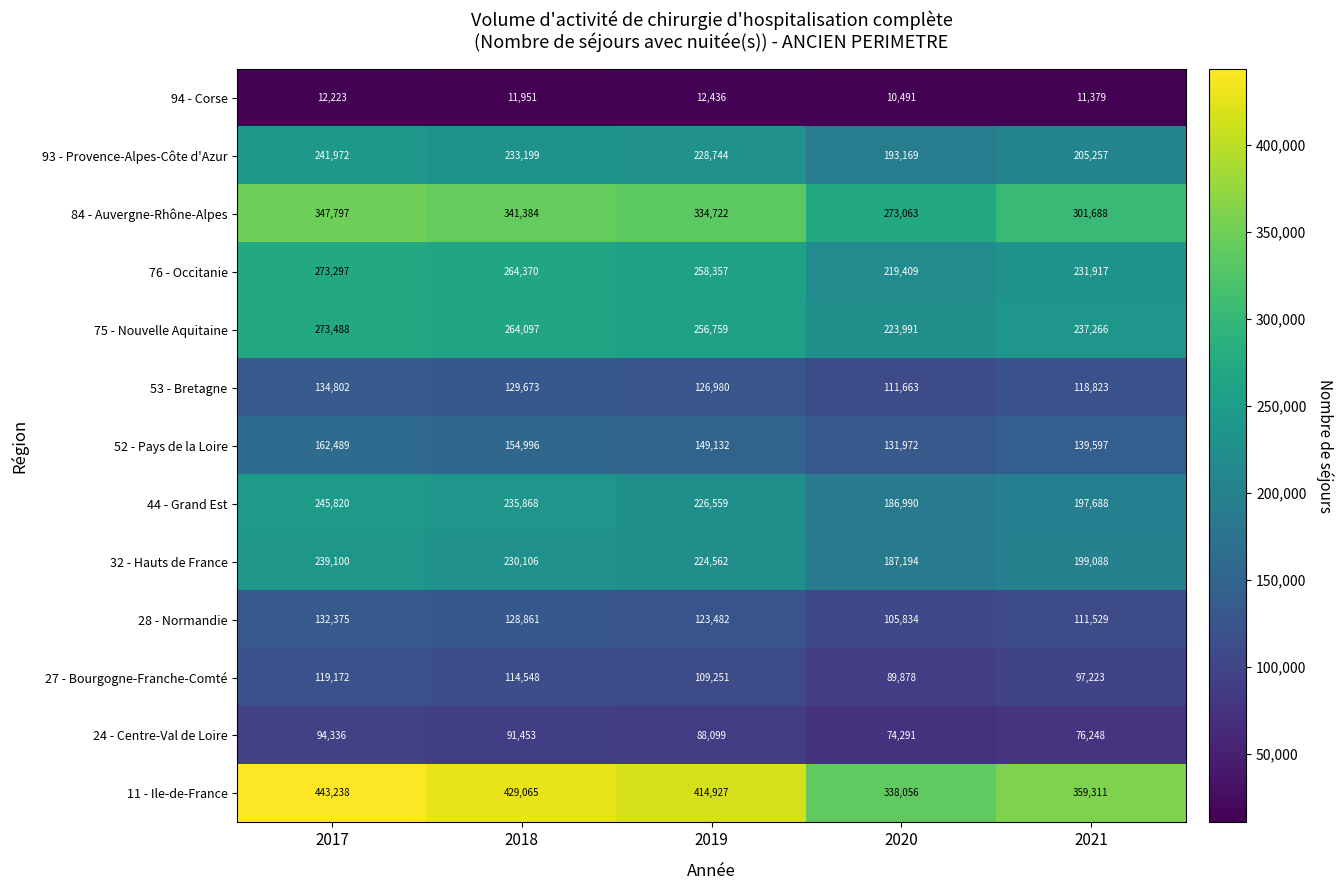

What is the smallest value displayed?

10491